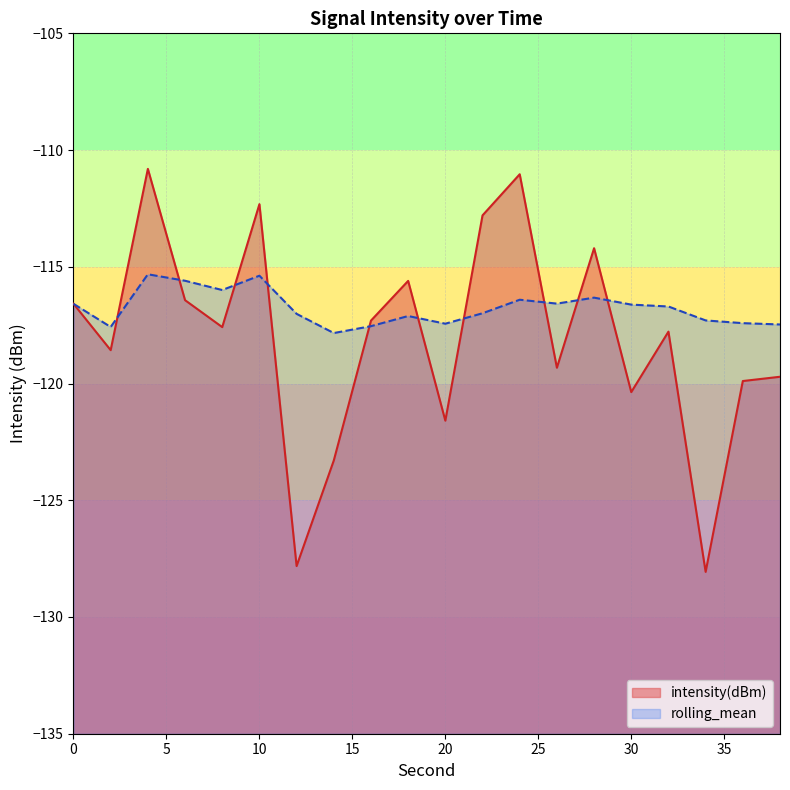

Is the value of intensity(dBm) at 22 greater than the value of rolling_mean at 10?

Yes